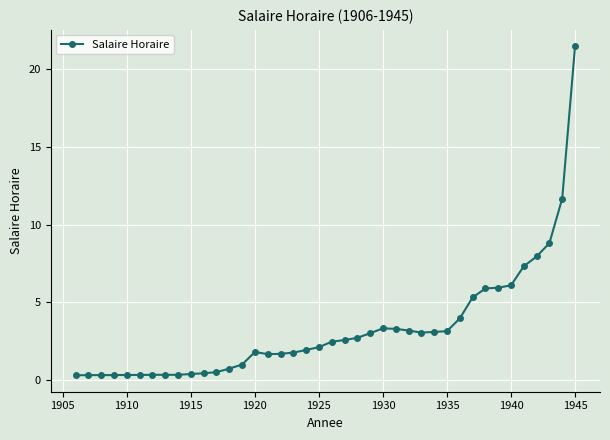

What is the average value?

3.3